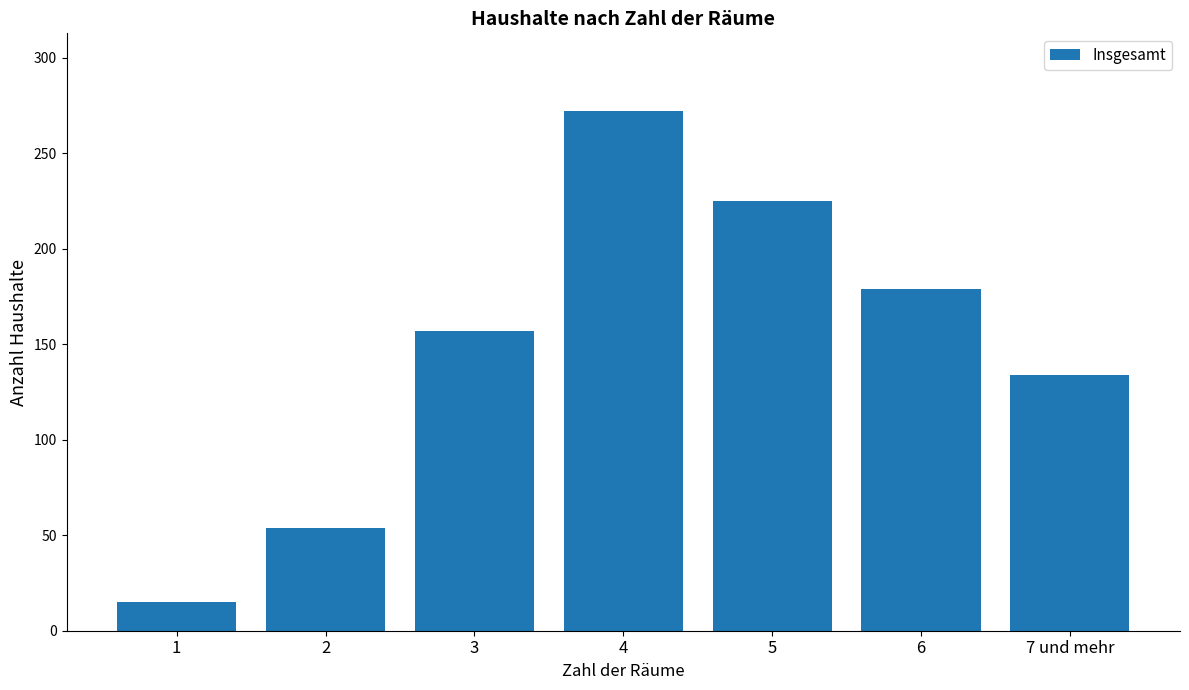

What is the approximate value at 4, to the nearest 5?

270